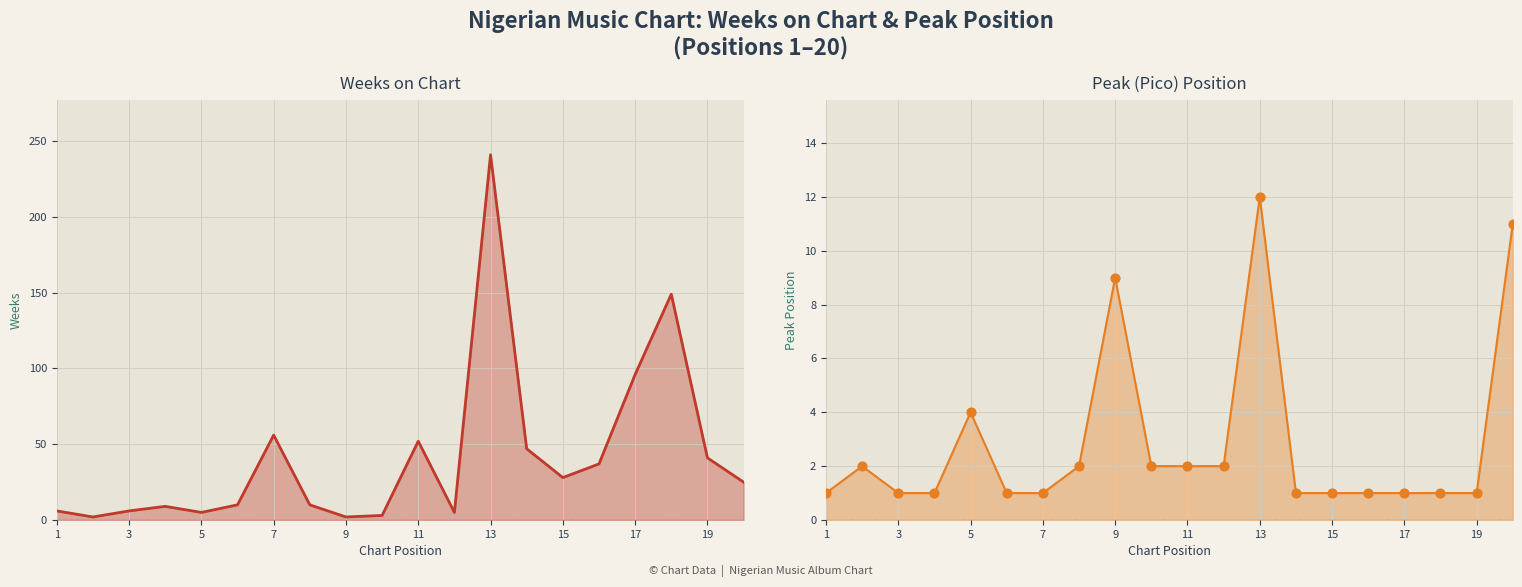

Which series contains the highest Y value?

Weeks on Chart